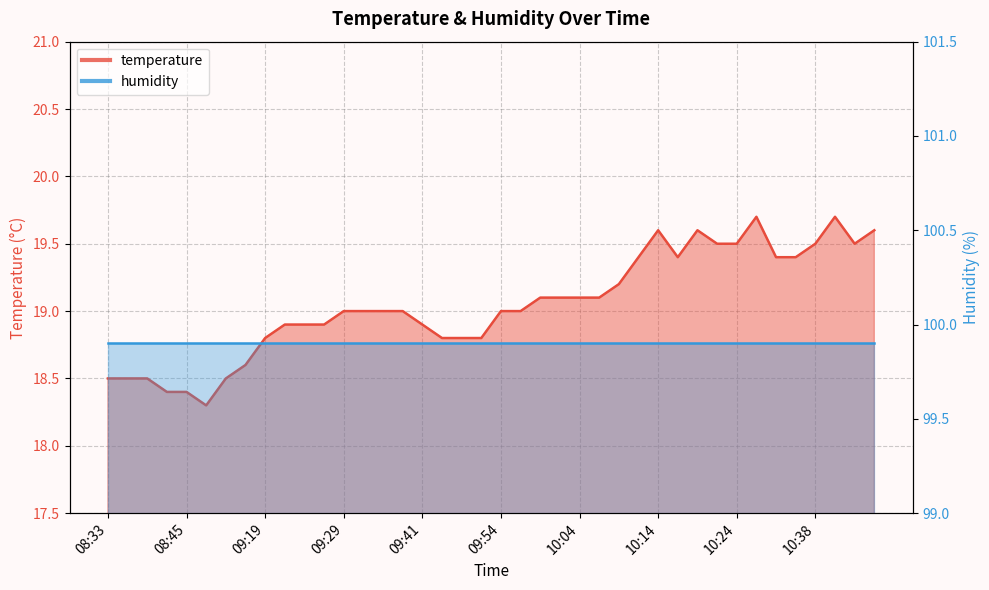

What position from the right is 10:41?

3